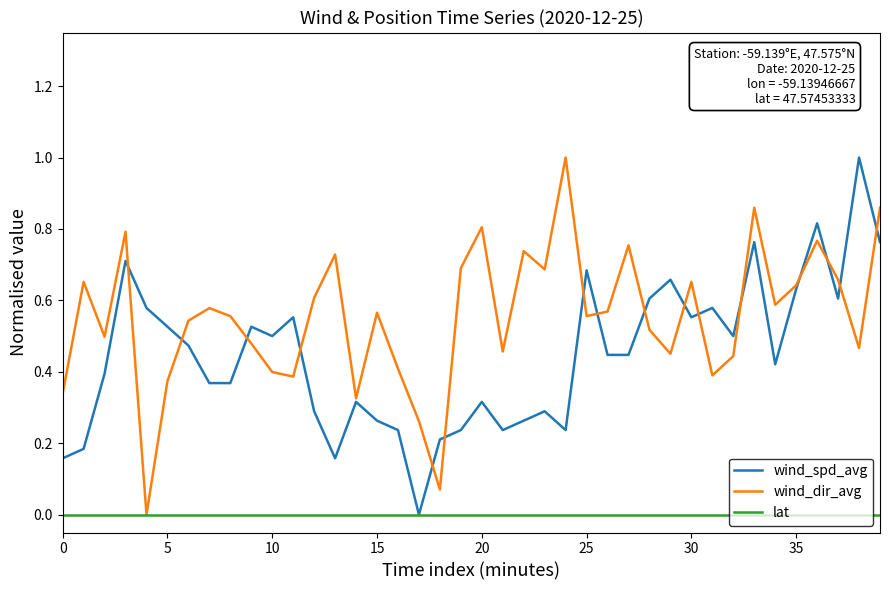

List the series in order of their overall mean, highest first.

wind_dir_avg, wind_spd_avg, lat